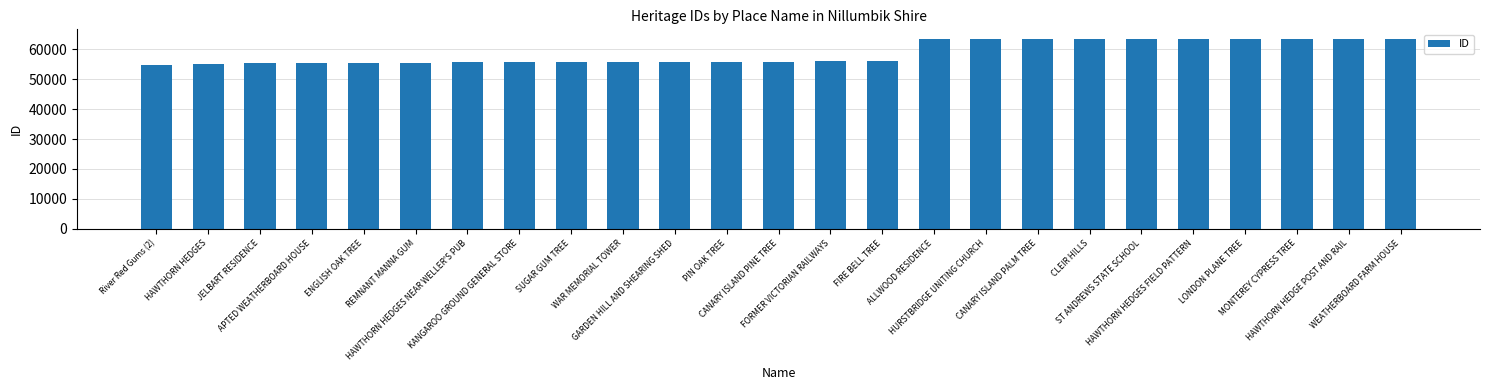

What is the label of the 1st bar from the right?

WEATHERBOARD FARM HOUSE